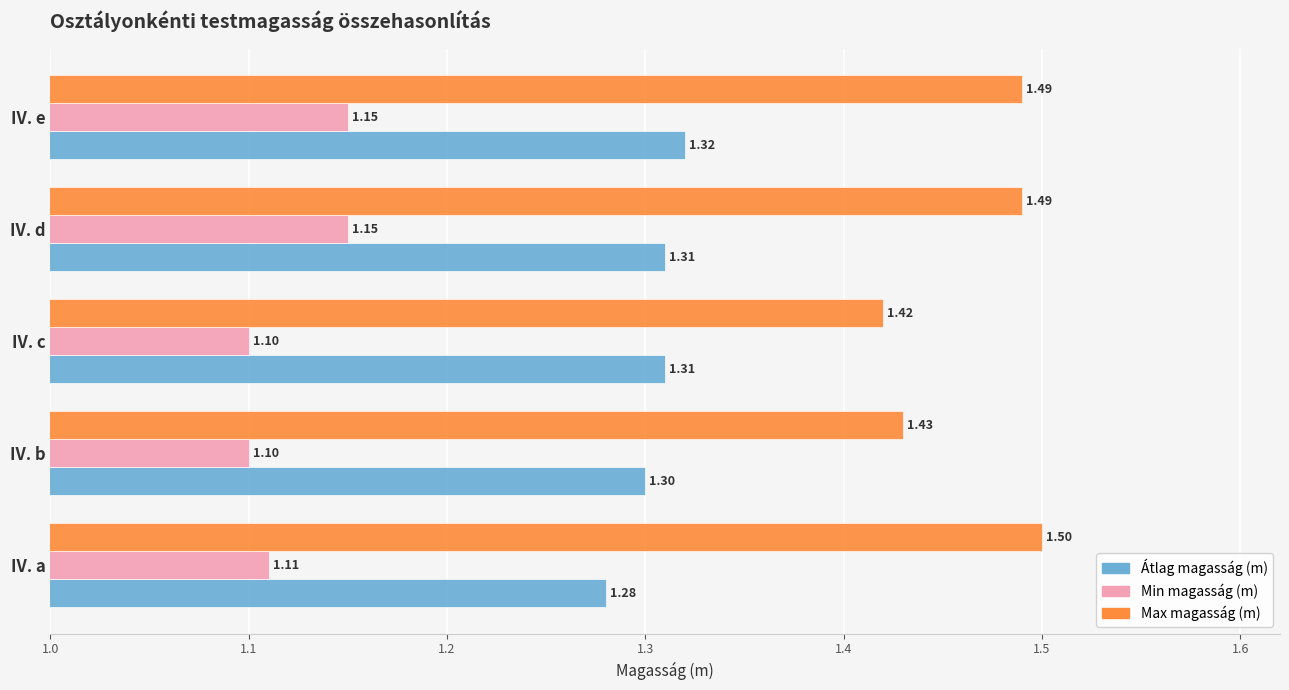

Is the value of Átlag magasság (m) at IV. a greater than the value of Max magasság (m) at IV. e?

No